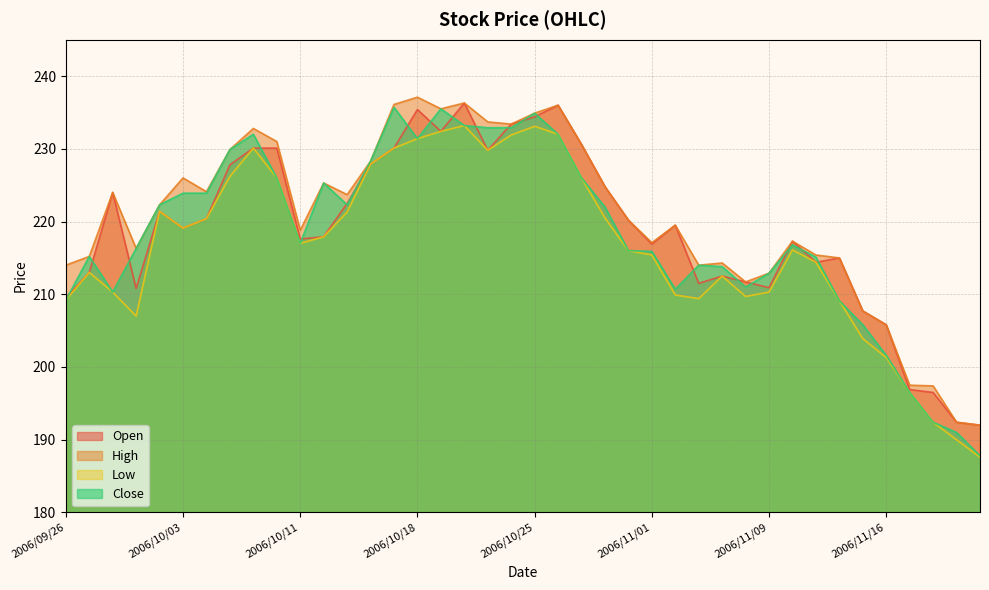

How many categories are shown in the chart?

40